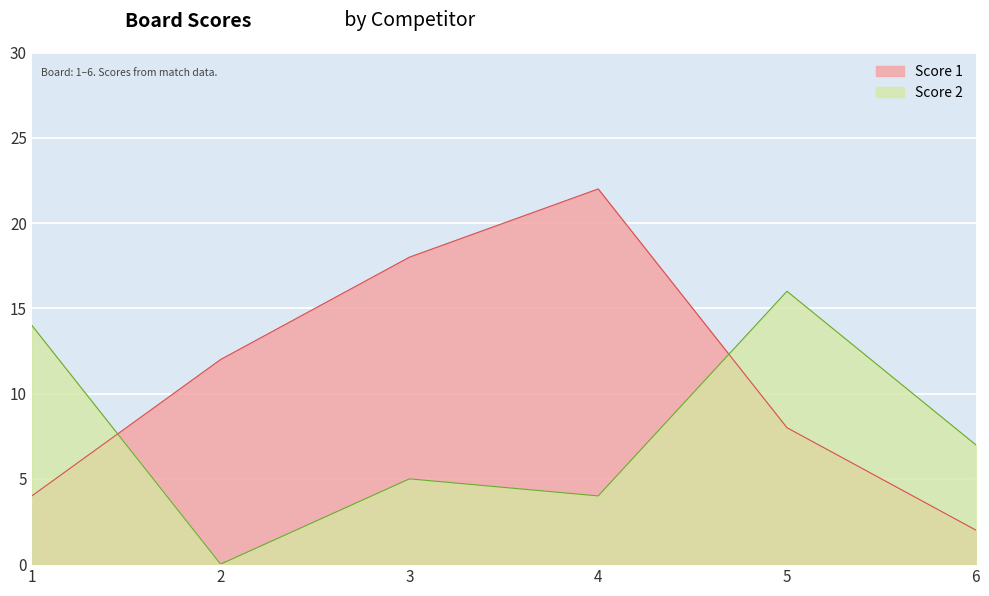

Rank the categories by Score 1 value from lowest to highest.

6, 1, 5, 2, 3, 4